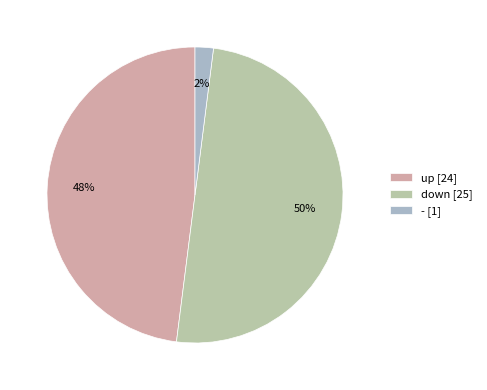

What is the ratio of the value at up to the value at -?

24.0